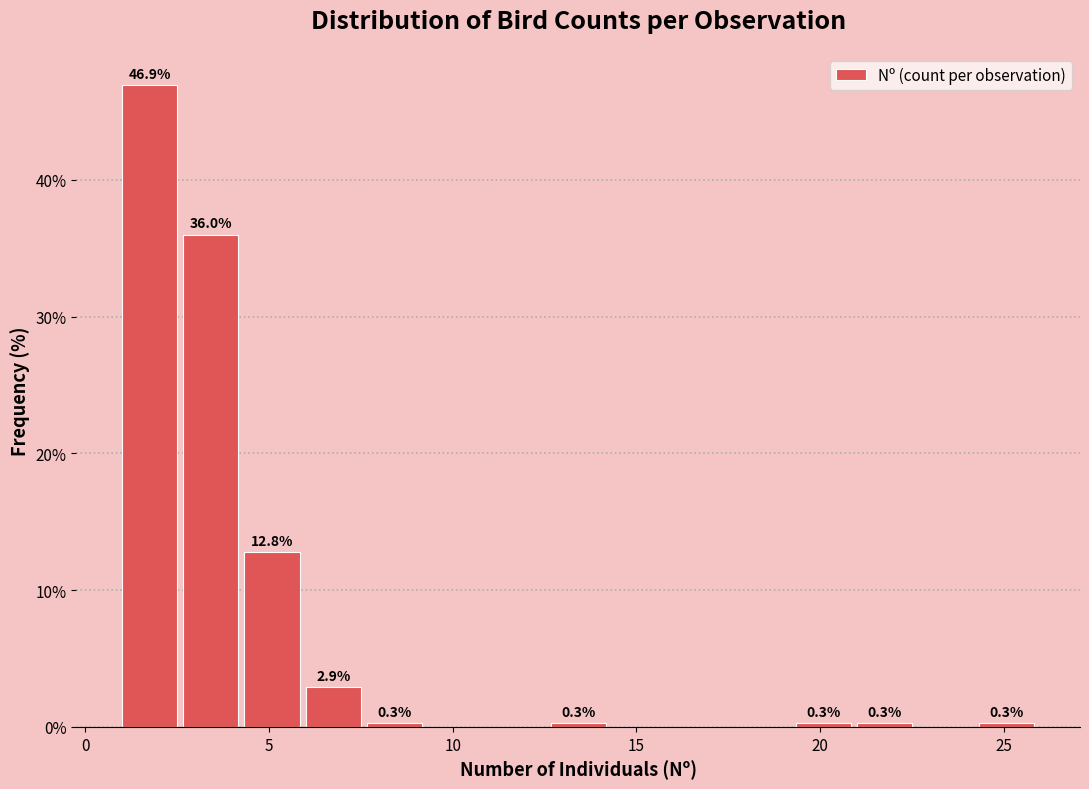

Around what value on the x-axis is the tallest bar? Give the approximate position of its centre, as read against the axis.

2.0